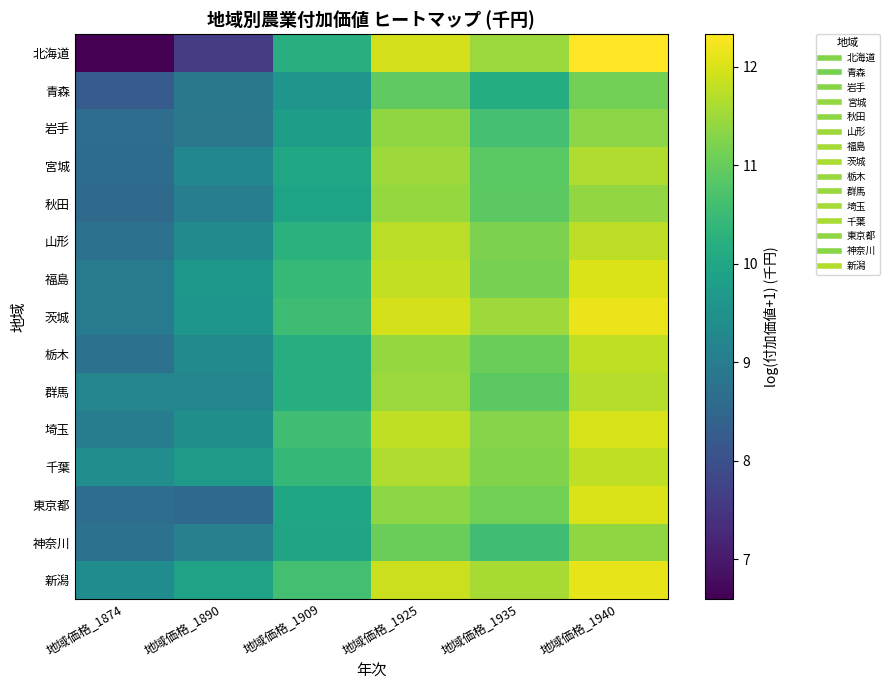

List the series in order of their peak value, lowest first.

青森, 岩手, 神奈川, 秋田, 宮城, 群馬, 山形, 千葉, 栃木, 埼玉, 東京都, 福島, 新潟, 茨城, 北海道